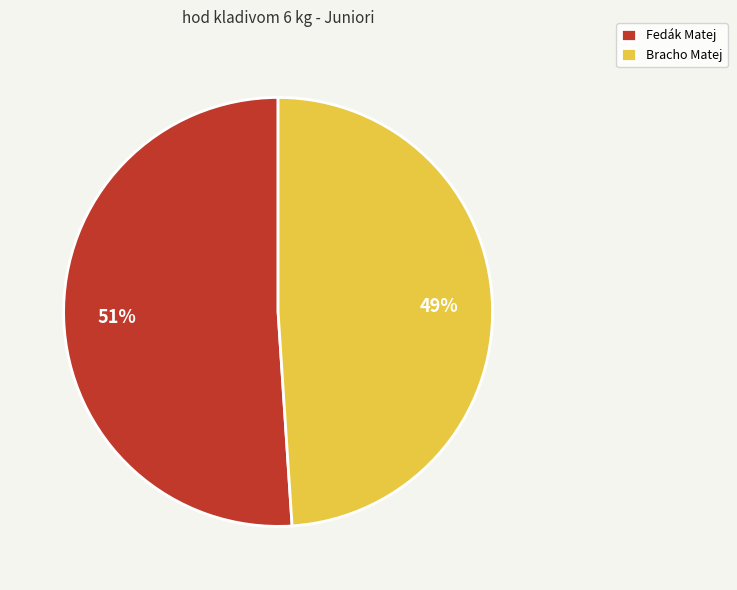

How many slices are in this pie chart?

2